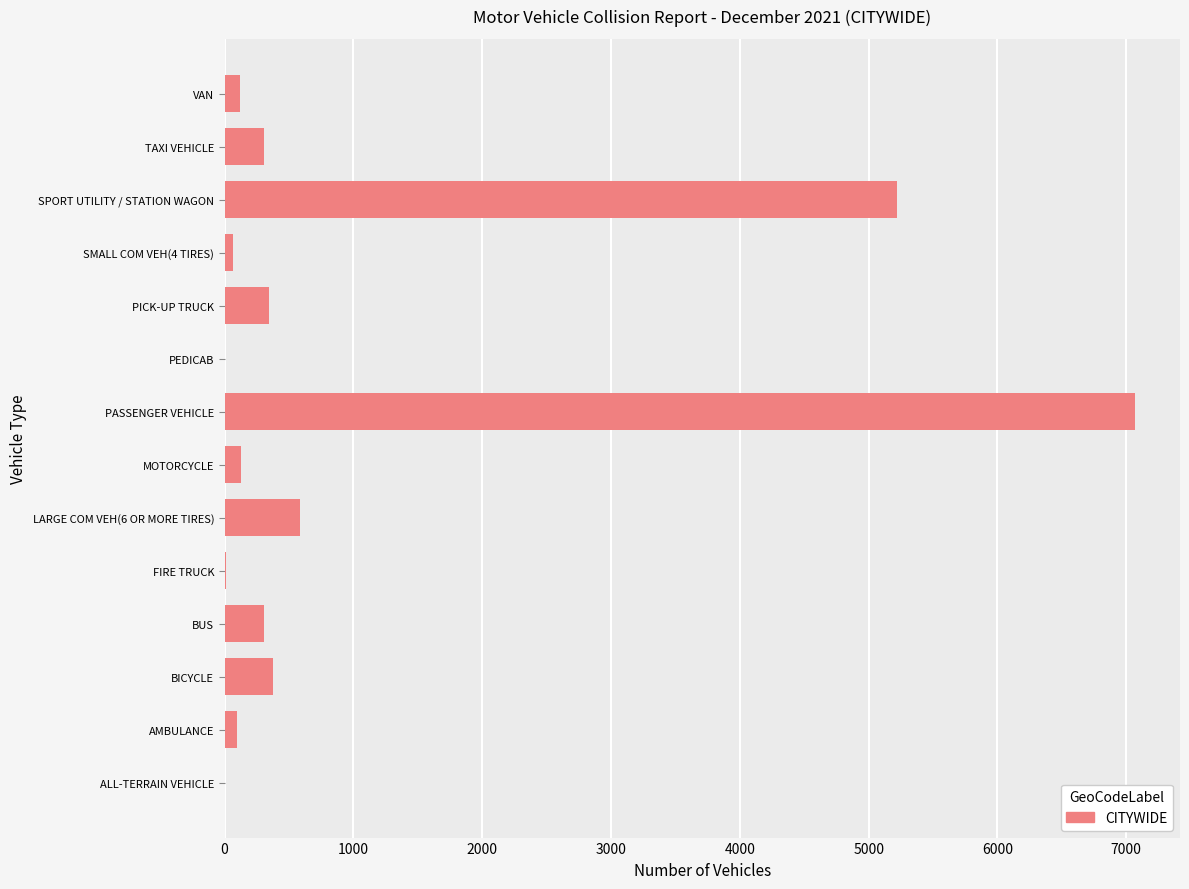

What is the maximum value shown in the chart?

7064